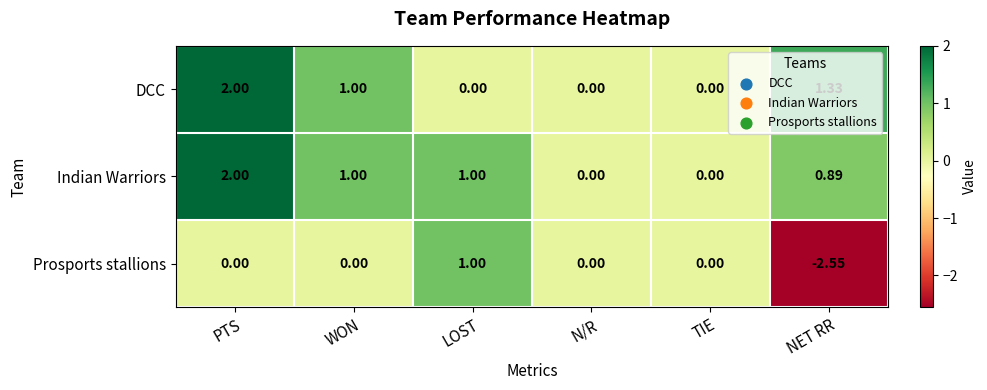

Is the value of Indian Warriors at PTS greater than the value of DCC at LOST?

Yes